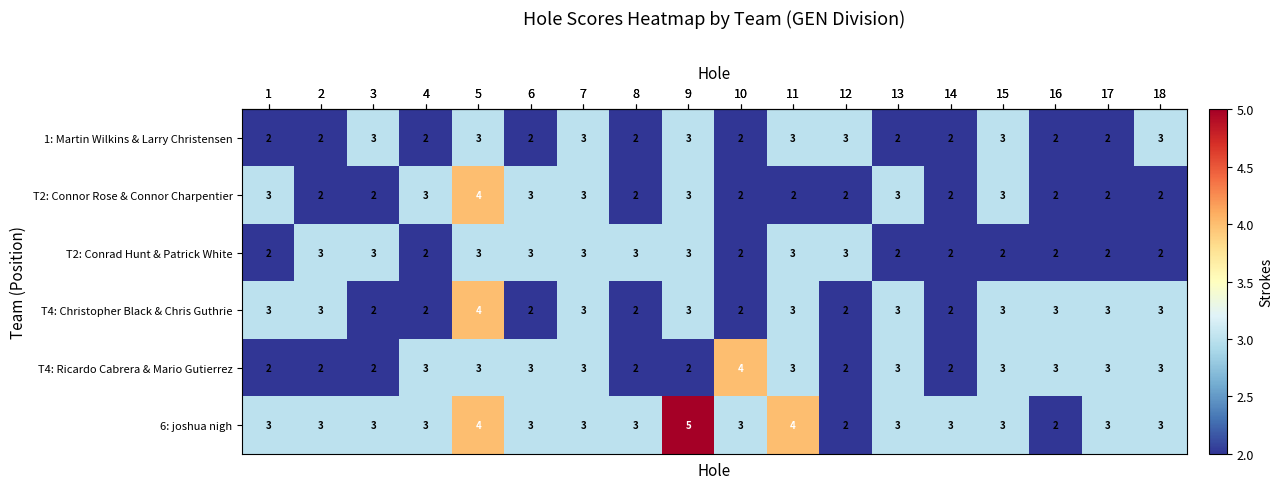

How many values in the 1: Martin Wilkins & Larry Christensen series exceed 2?

8